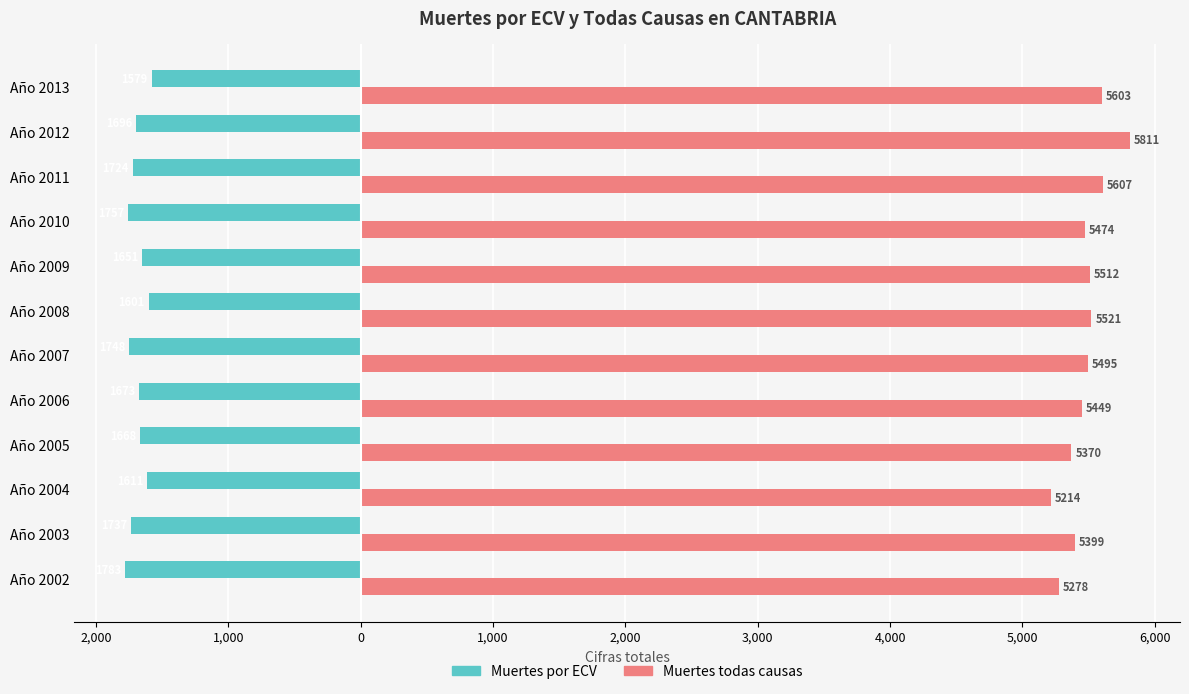

What is the minimum value for Muertes todas causas?

5214